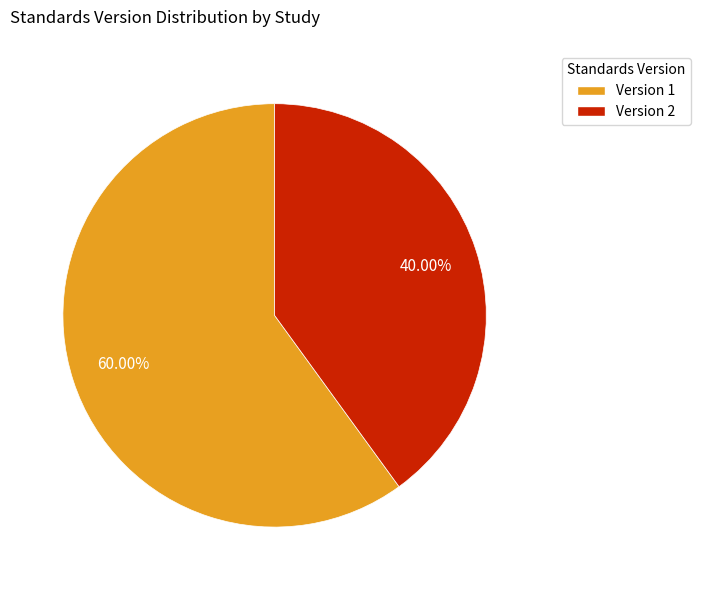

Which slice represents more than half of the pie?

Version 1